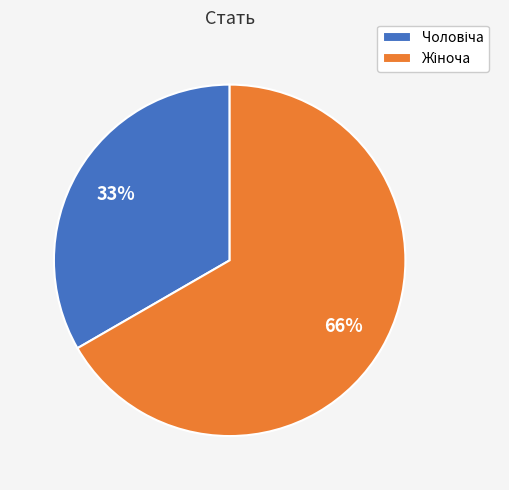

What percentage is the Чоловіча slice, to the nearest percent?

33%